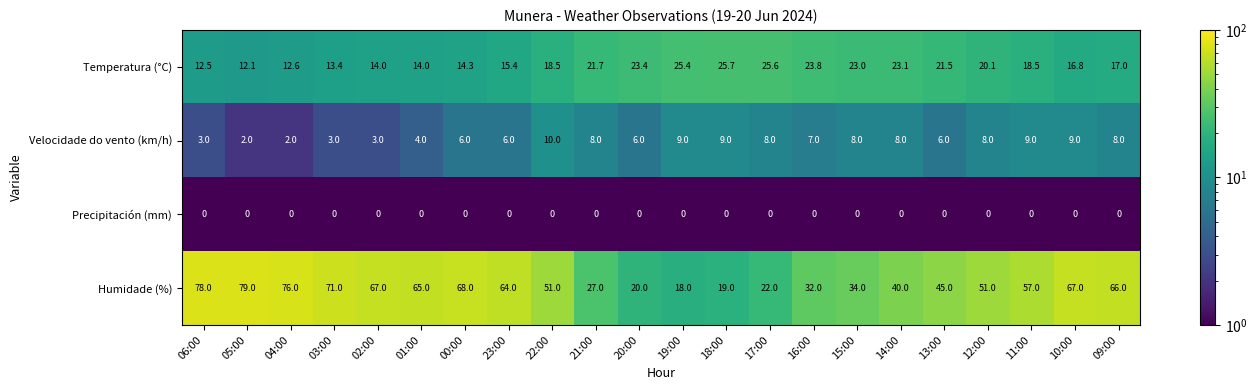

What is the sum of the Temperatura (°C) values at 13:00 and 12:00?

41.6